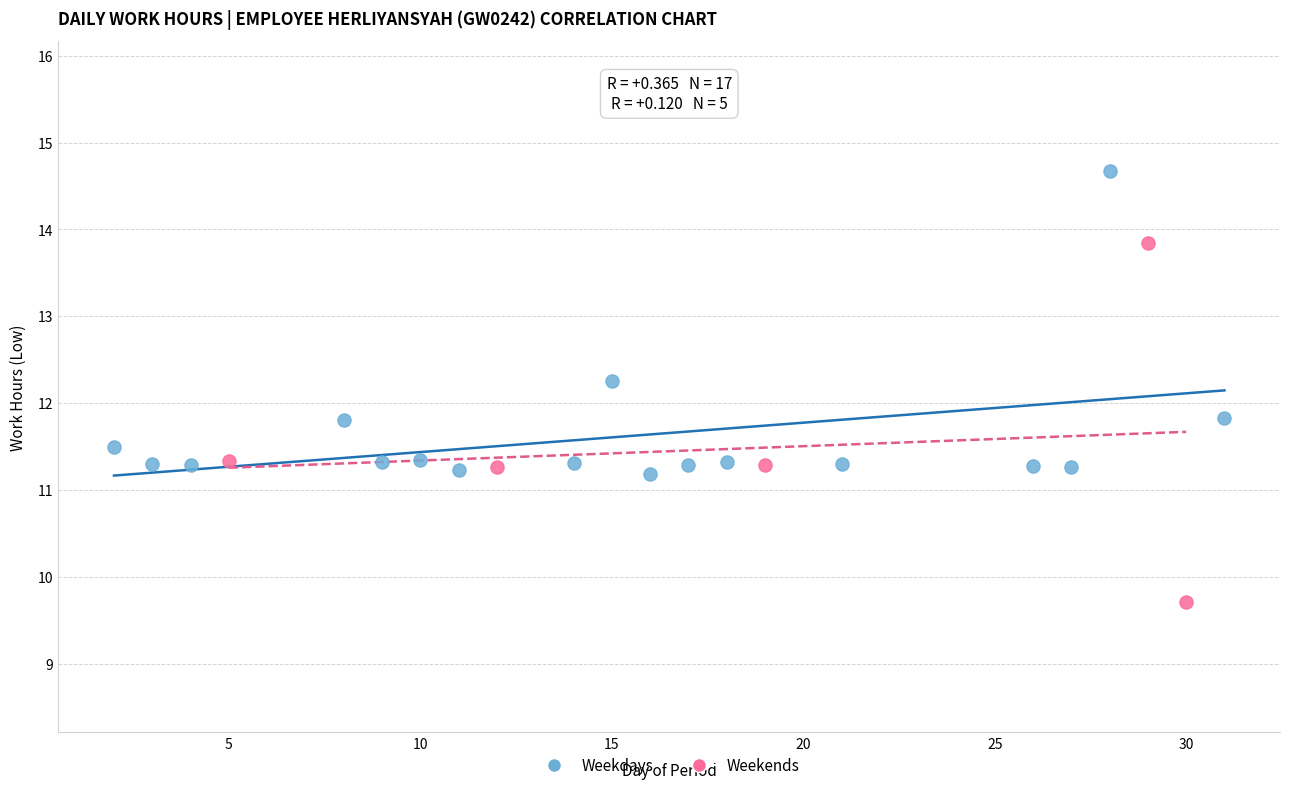

Which series has the largest Y range (max minus min)?

Weekends